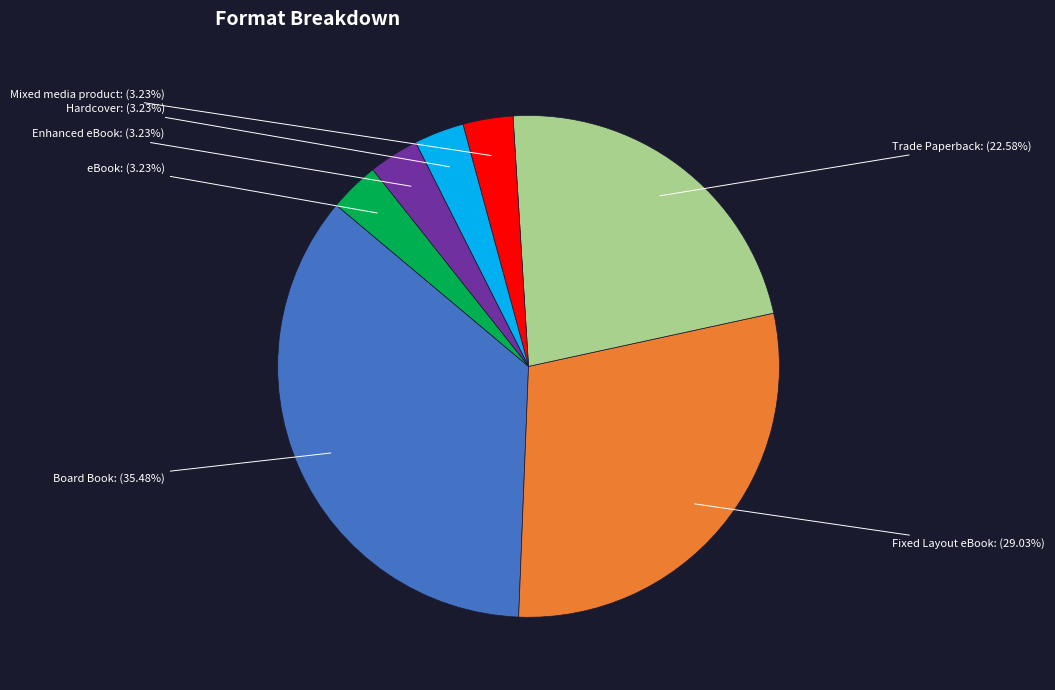

Count the number of slices in the pie.

7